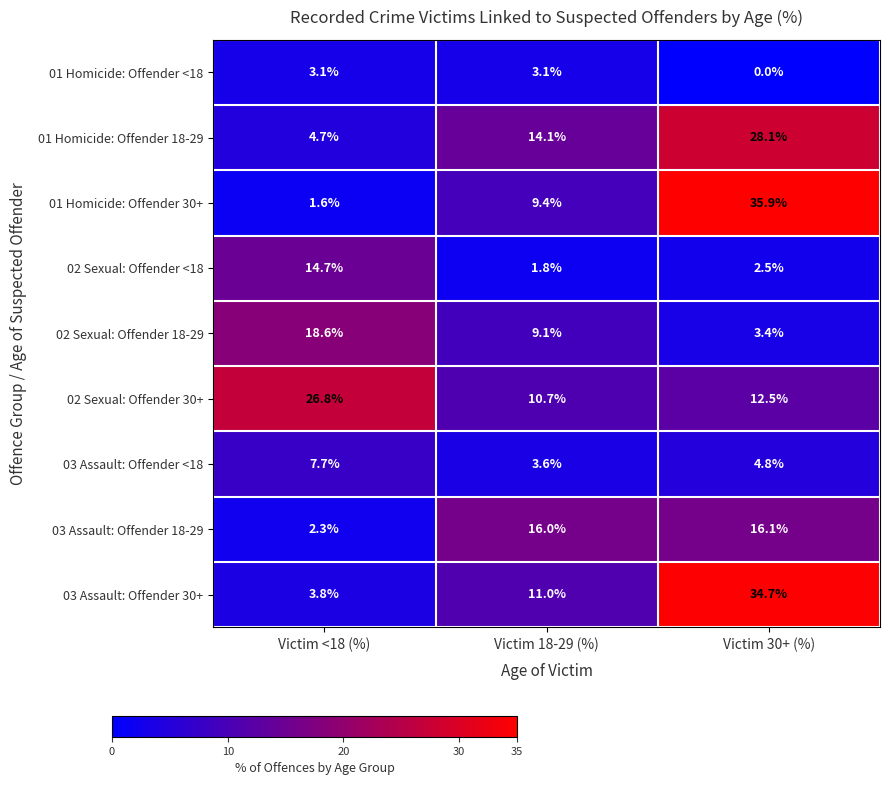

Reading right to left, transcribe all the data shown in this chart.

01 Homicide: Offender <18: 0.0	3.1	3.1
01 Homicide: Offender 18-29: 28.1	14.1	4.7
01 Homicide: Offender 30+: 35.9	9.4	1.6
02 Sexual: Offender <18: 2.5	1.8	14.7
02 Sexual: Offender 18-29: 3.4	9.1	18.6
02 Sexual: Offender 30+: 12.5	10.7	26.8
03 Assault: Offender <18: 4.8	3.6	7.7
03 Assault: Offender 18-29: 16.1	16.0	2.3
03 Assault: Offender 30+: 34.7	11.0	3.8